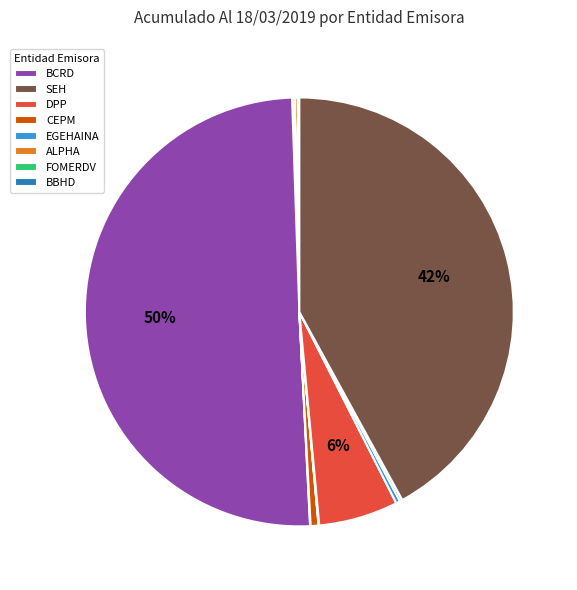

How many slices are in this pie chart?

15